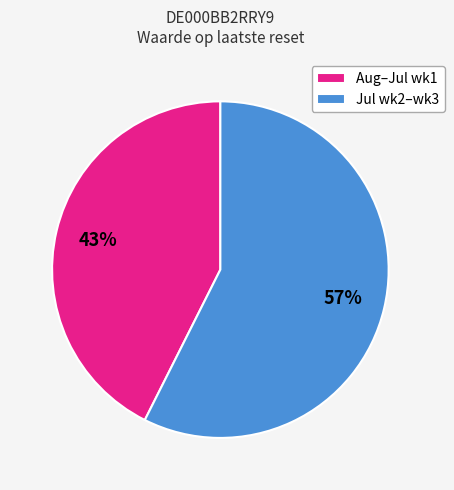

Is the sum of Aug–Jul wk1 and Jul wk2–wk3 greater than half?

Yes